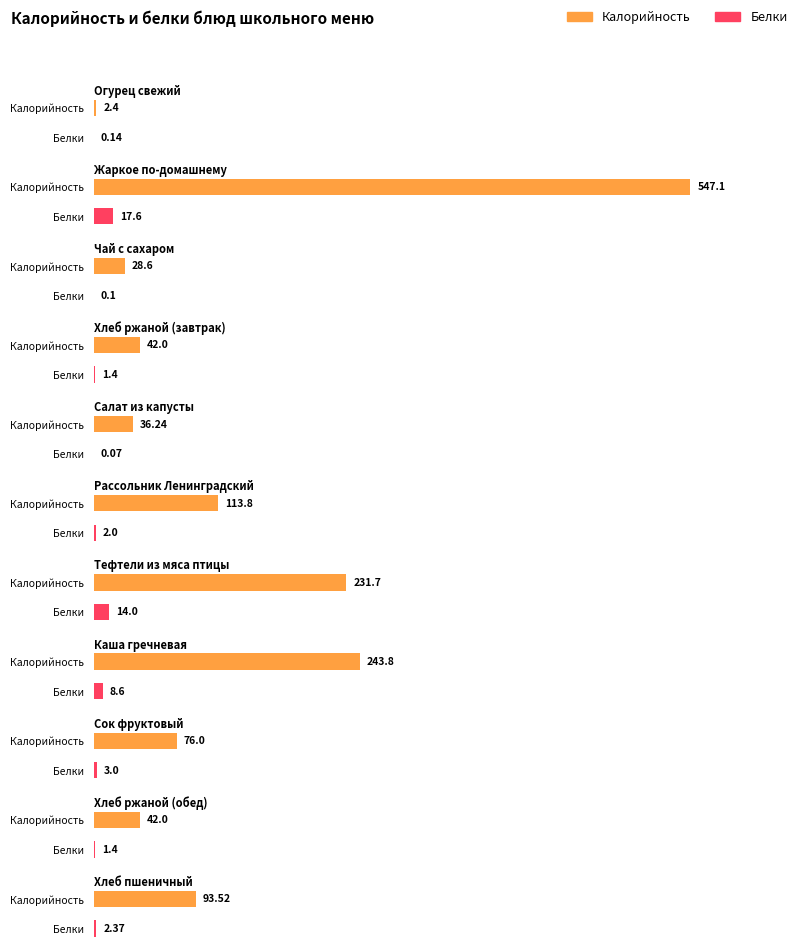

Rank the categories by Калорийность value from lowest to highest.

Огурец свежий, Чай с сахаром, Салат из капусты, Хлеб ржаной (завтрак), Хлеб ржаной (обед), Сок фруктовый, Хлеб пшеничный, Рассольник Ленинградский, Тефтели из мяса птицы, Каша гречневая, Жаркое по-домашнему